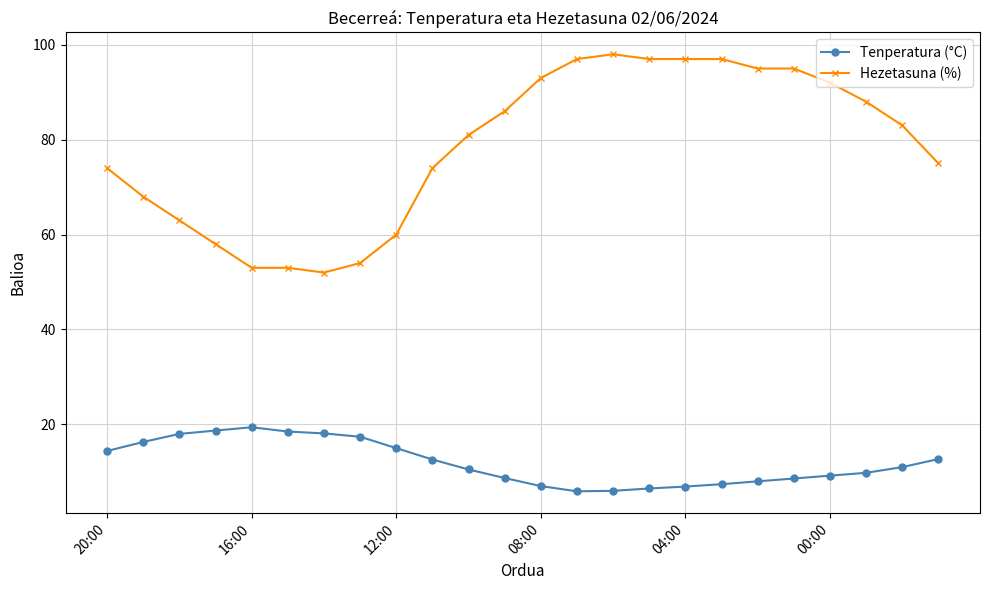

What are all the series names shown in the legend?

Tenperatura (°C), Hezetasuna (%)